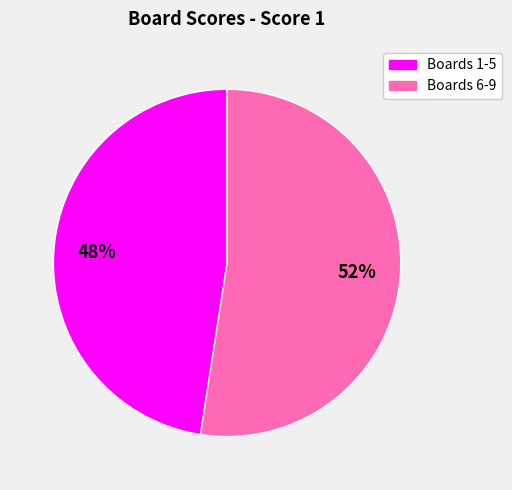

Is there a majority slice in this chart?

Yes